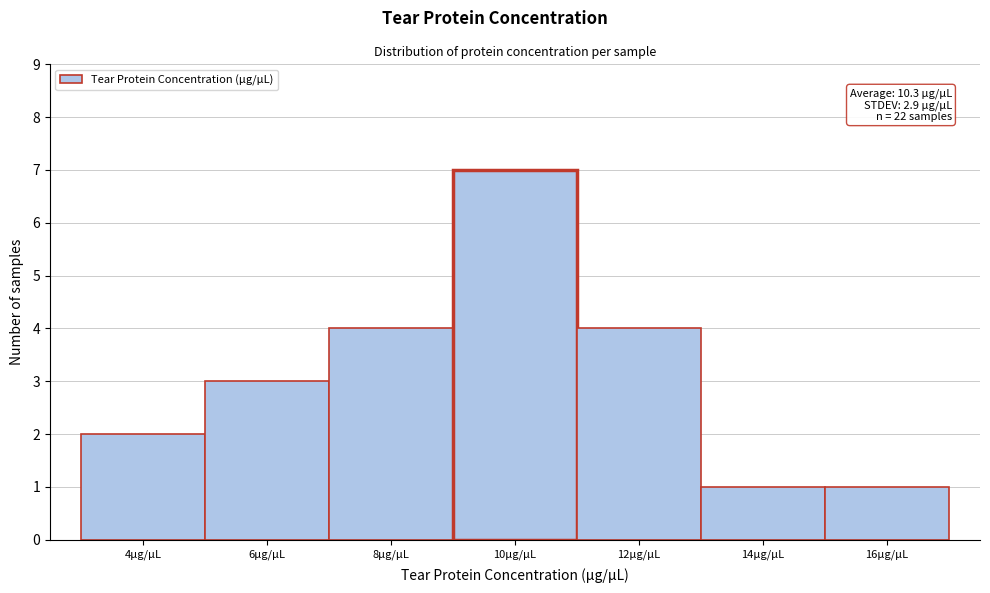

Reading right to left, what are all the values shown in this chart?

16µg/µL=1	14µg/µL=1	12µg/µL=4	10µg/µL=7	8µg/µL=4	6µg/µL=3	4µg/µL=2